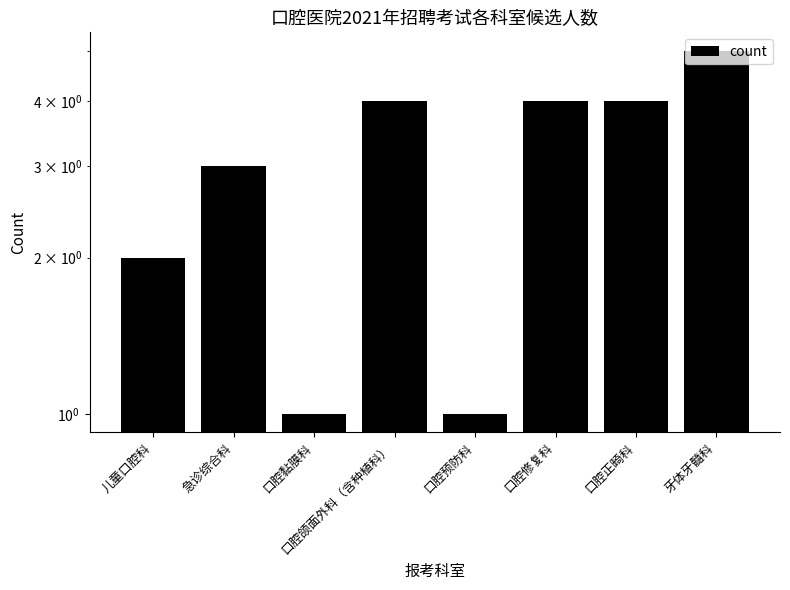

What value does the data have at 牙体牙髓科?

5